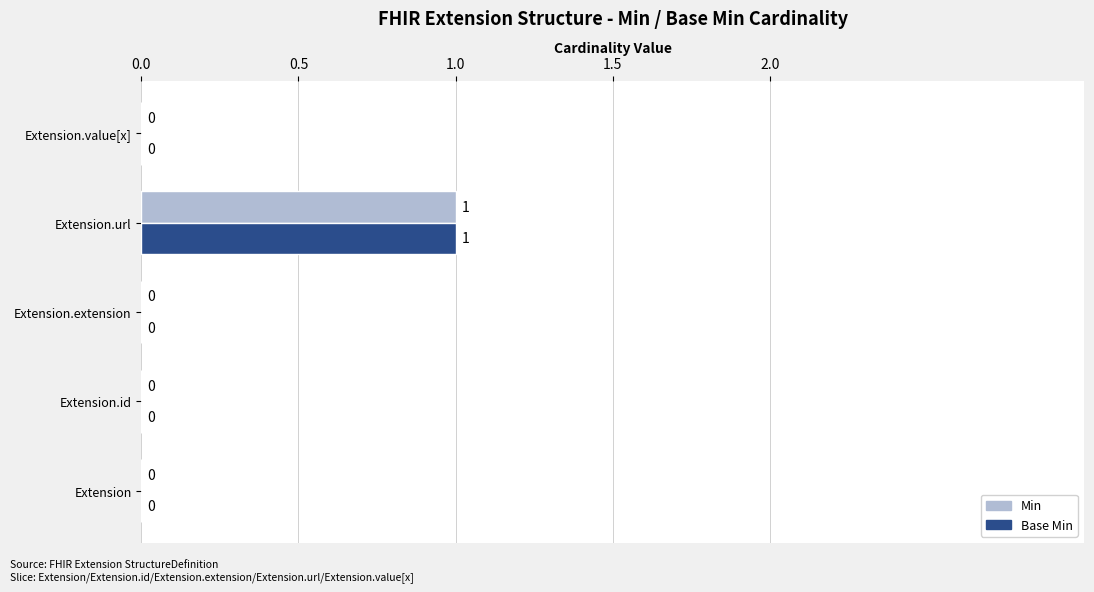

How many Min values are between 0 and 1?

5